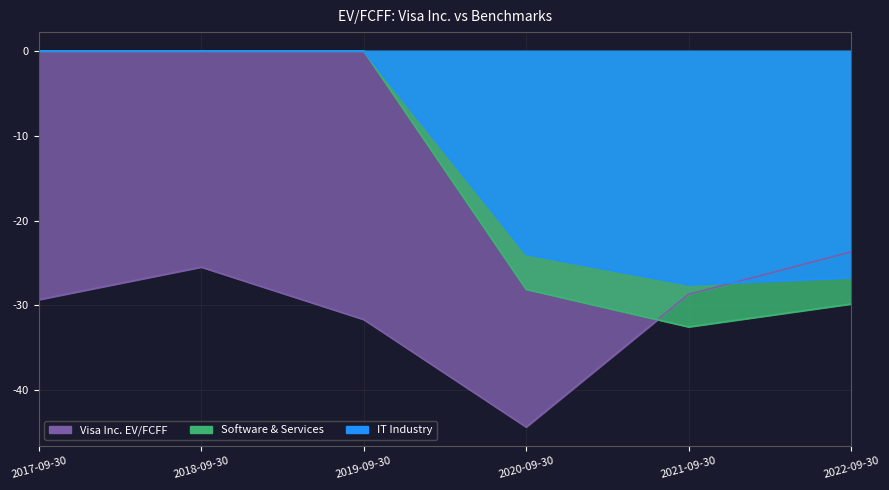

What is the label of the 5th point from the left?

2021-09-30